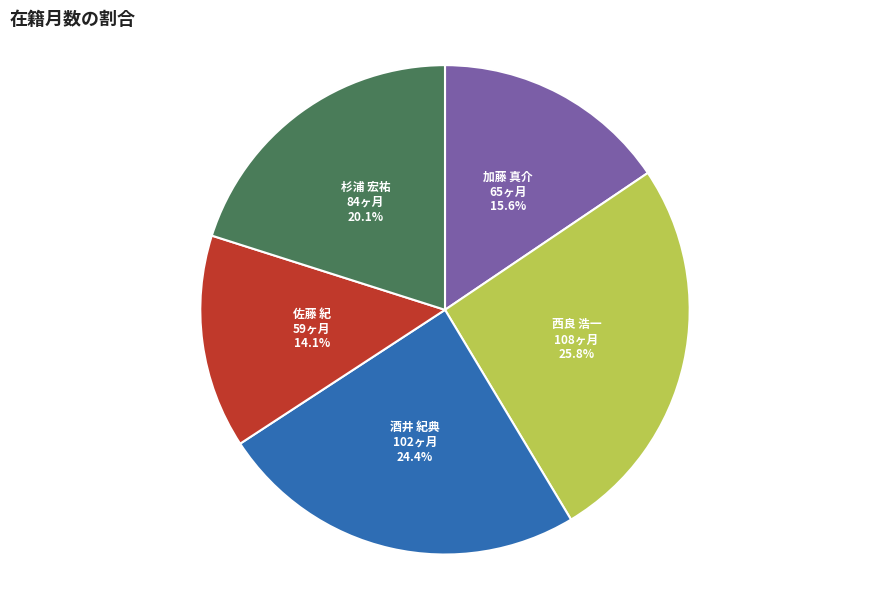

Count the number of slices in the pie.

5